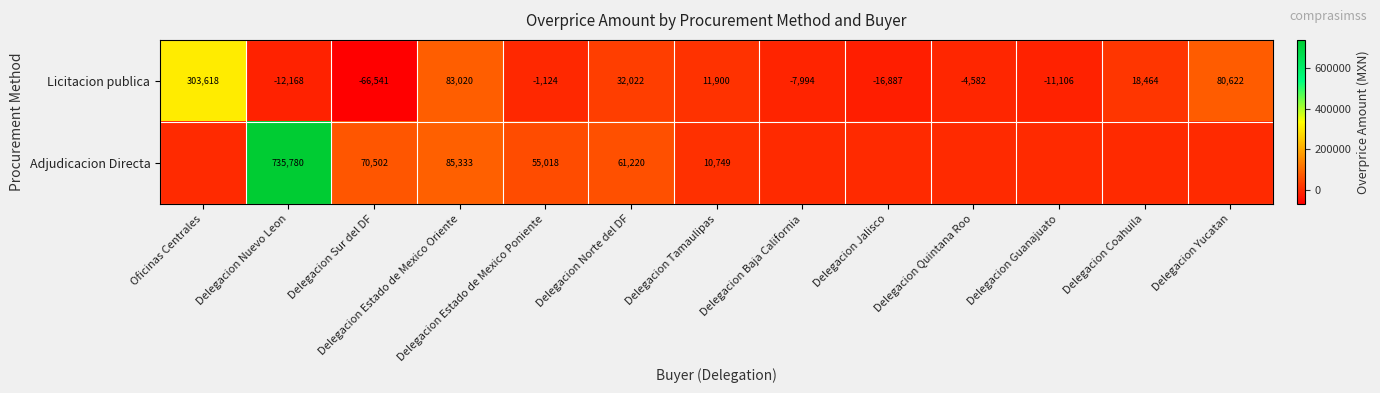

True or false: Licitacion publica has a value of 32457.0 at Delegacion Coahuila.

False